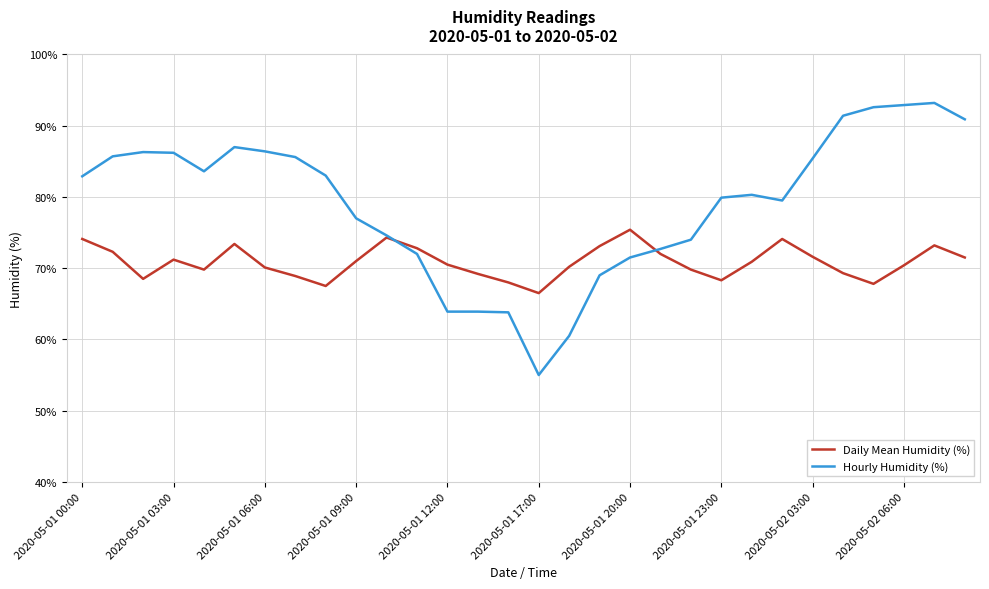

Which series has the largest total across all categories?

Hourly Humidity (%)